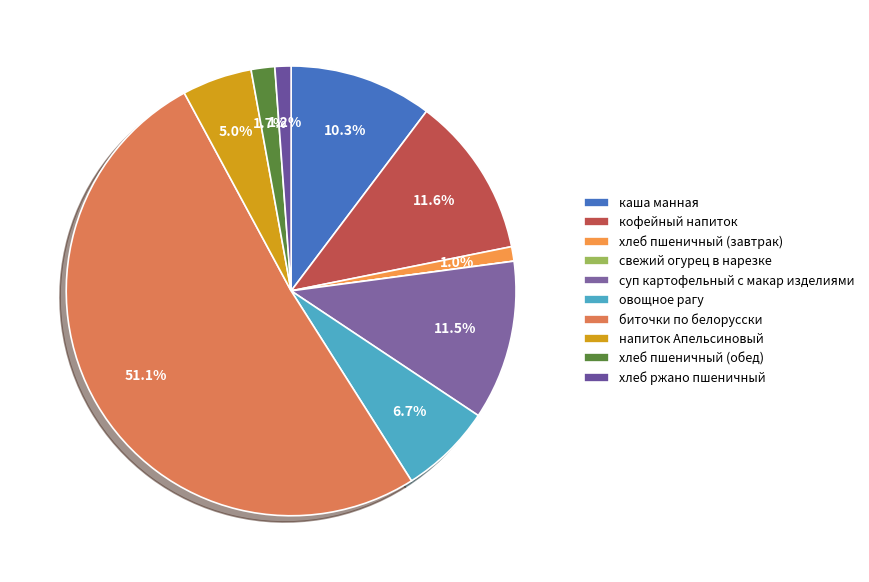

What is the largest slice in the pie chart?

биточки по белорусски